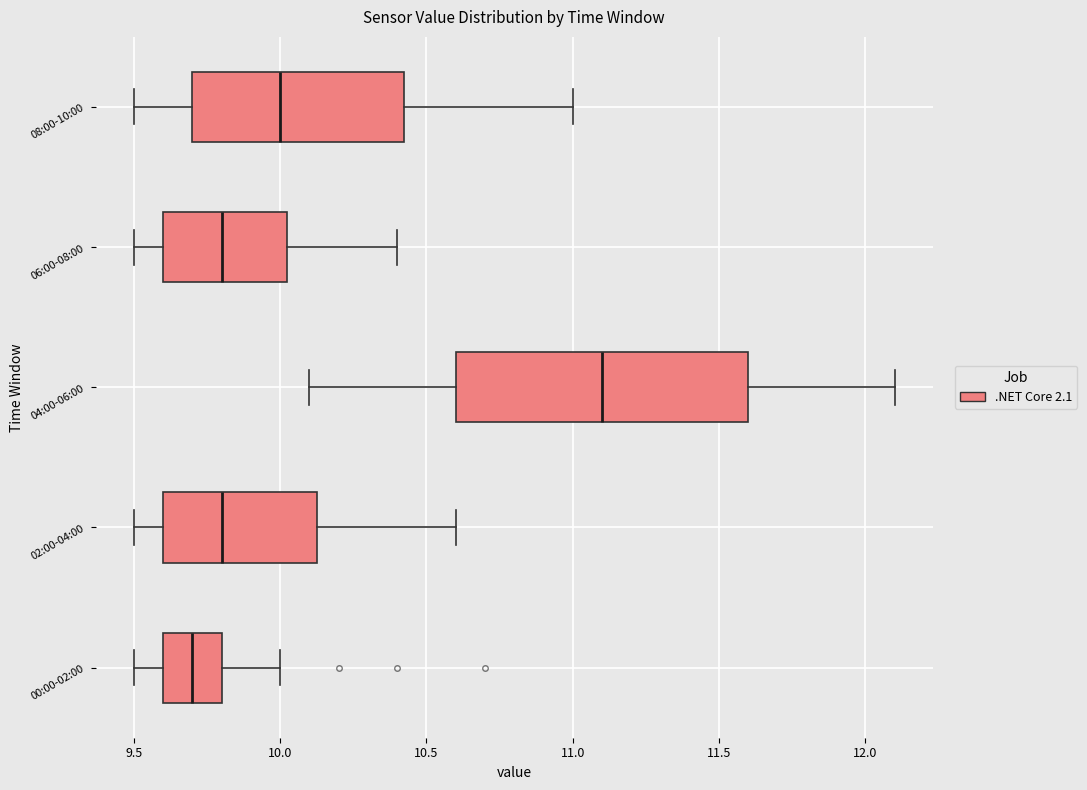

Which box's median line is the furthest to the left?

00:00-02:00